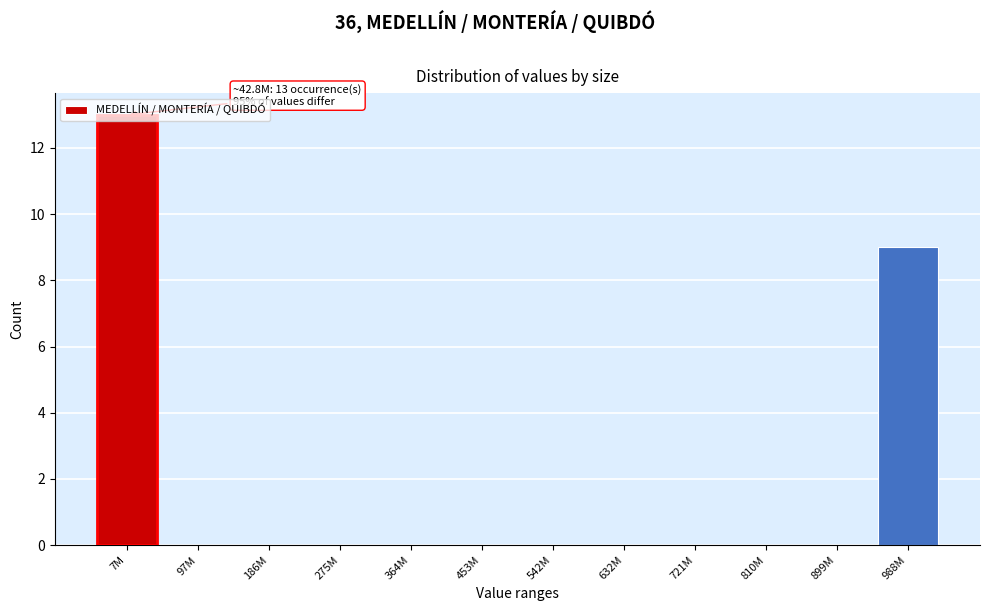

Which label corresponds to the largest value in the chart?

7M